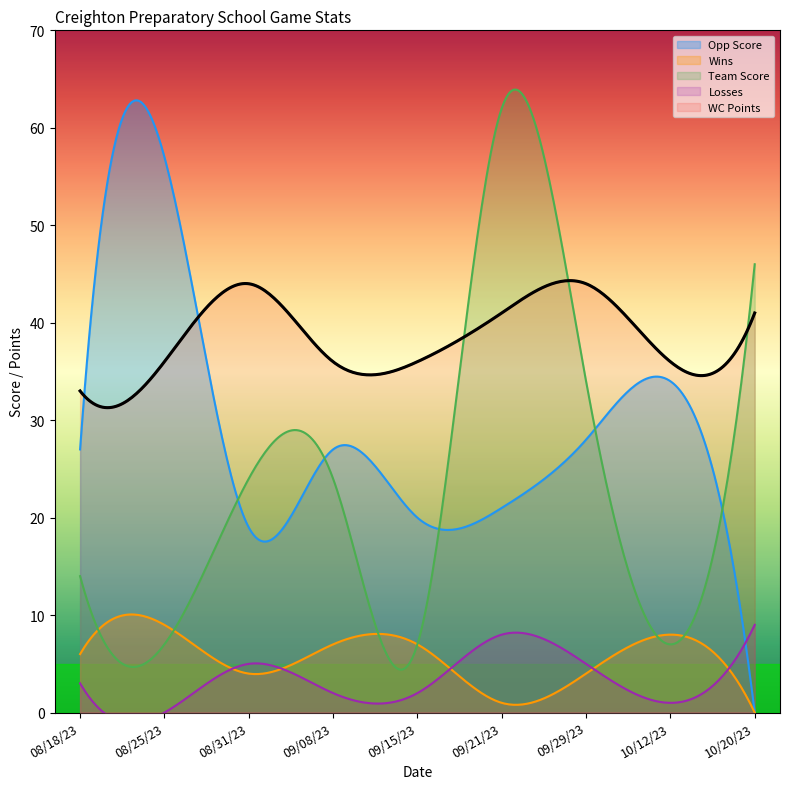

How many data points in Team Score are above 24?

3